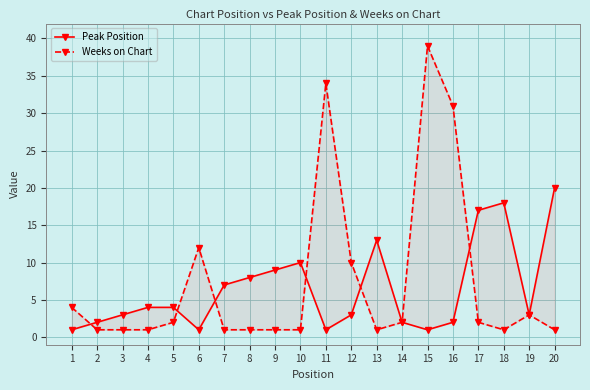

What is the difference between the maximum and second lowest values in the Peak Position series?

19